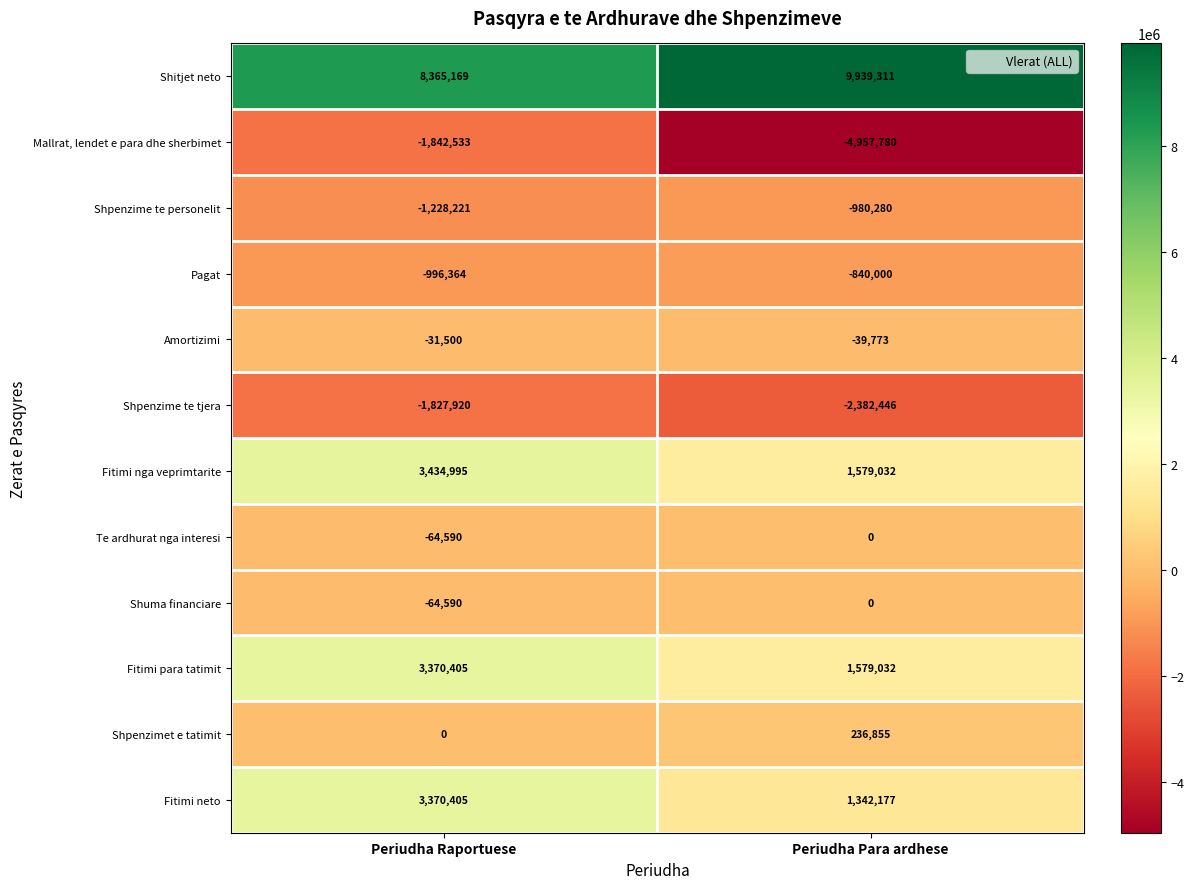

Which series has the largest total across all categories?

Shitjet neto